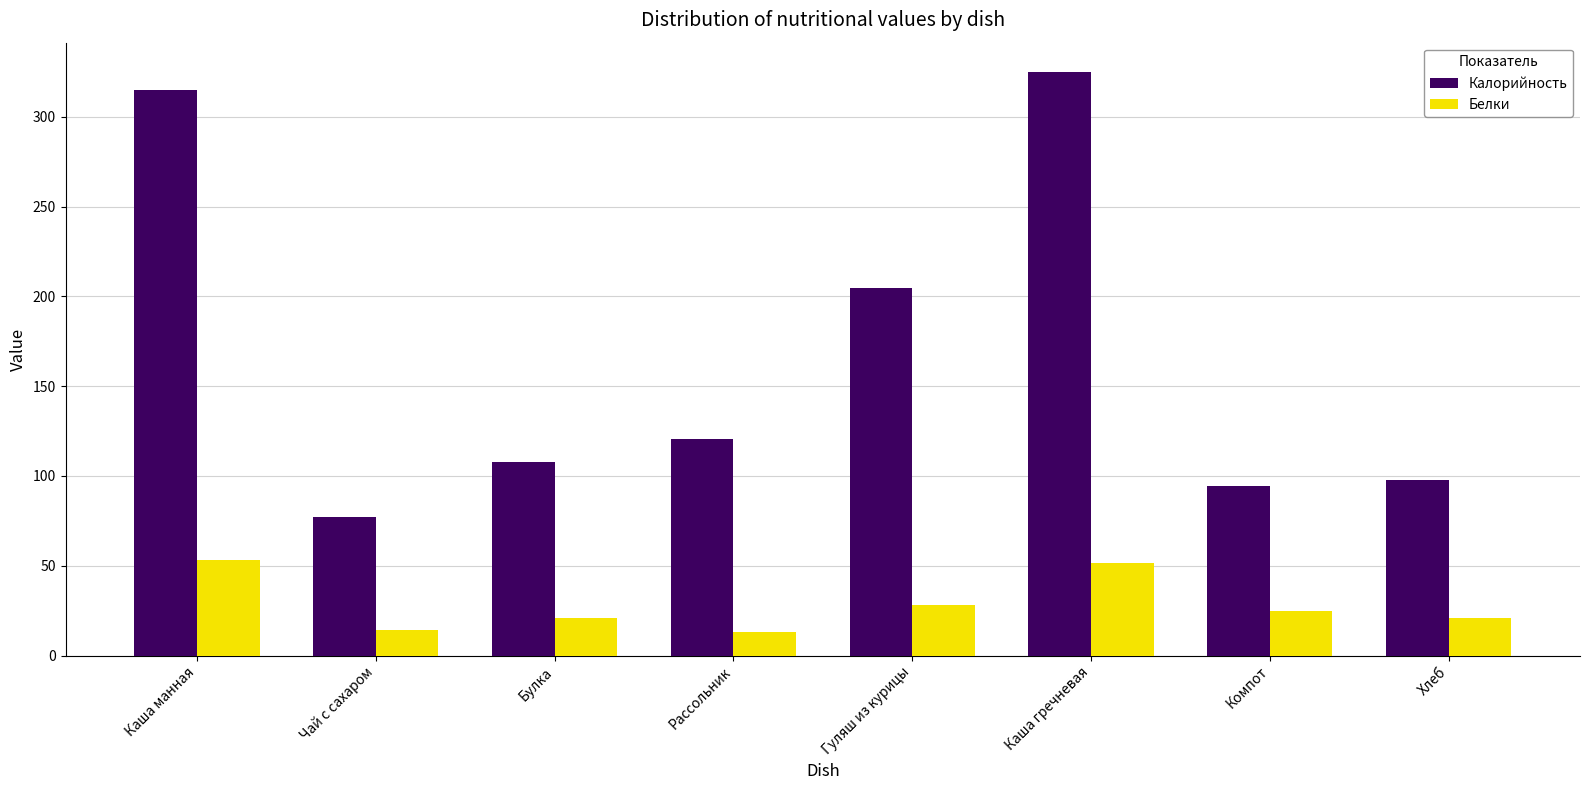

Is it true that Калорийность equals 74.8 at Каша гречневая?

False